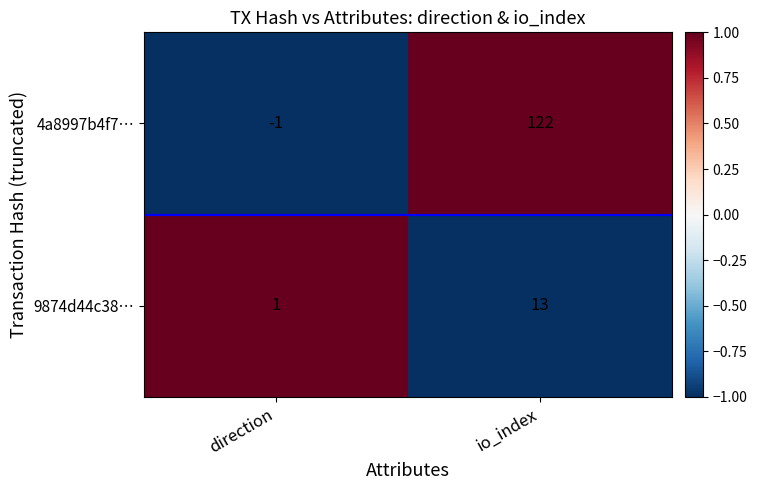

Which series has the largest total across all categories?

4a8997b4f7…